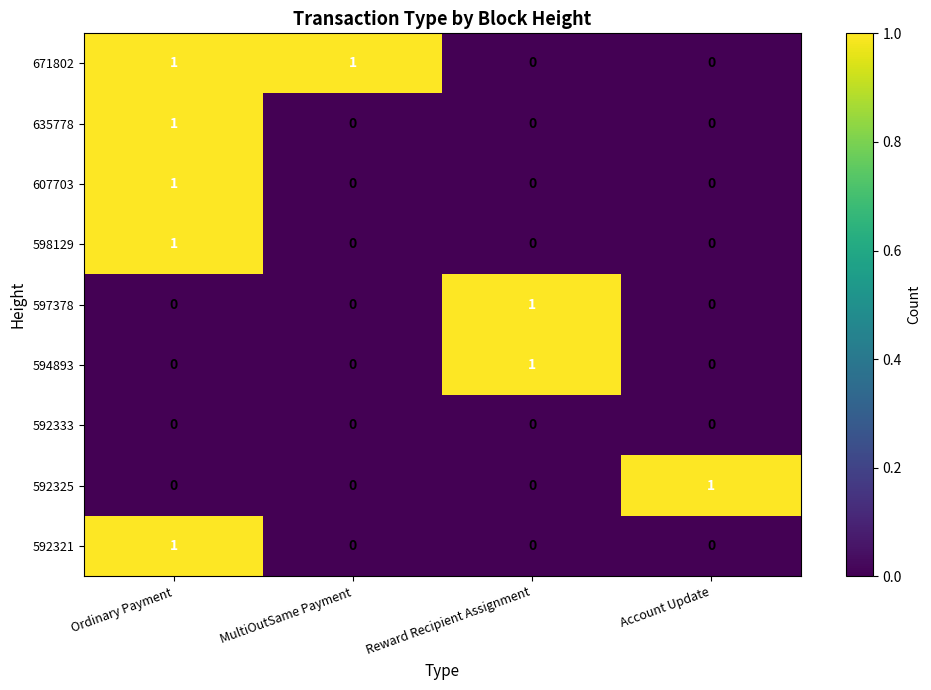

Which series has the largest total across all categories?

671802